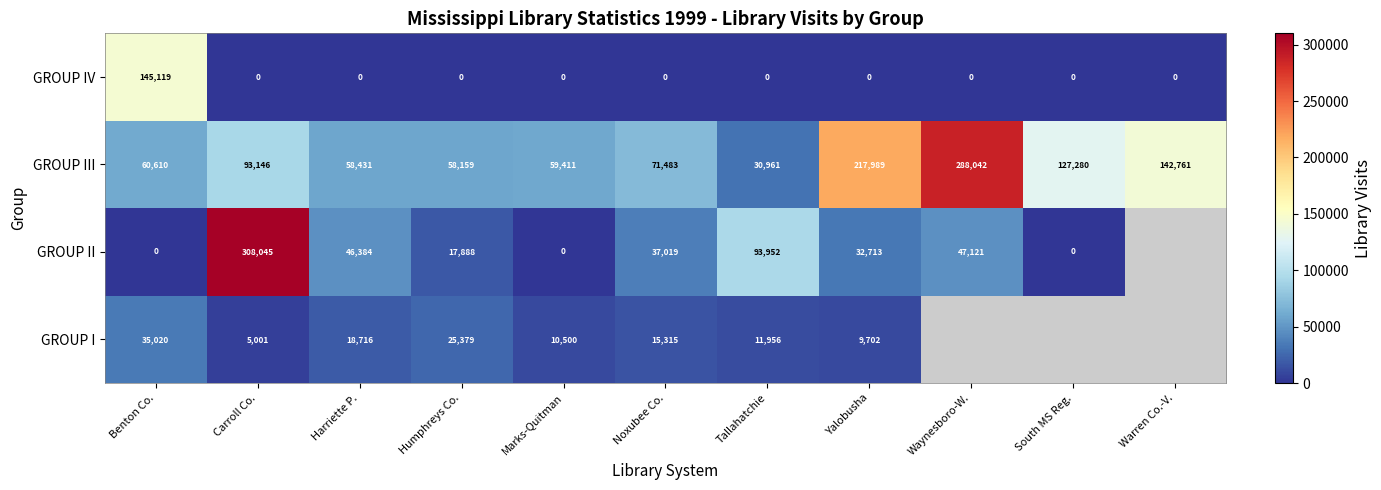

What is the difference between the maximum and minimum values in the GROUP IV series?

145119